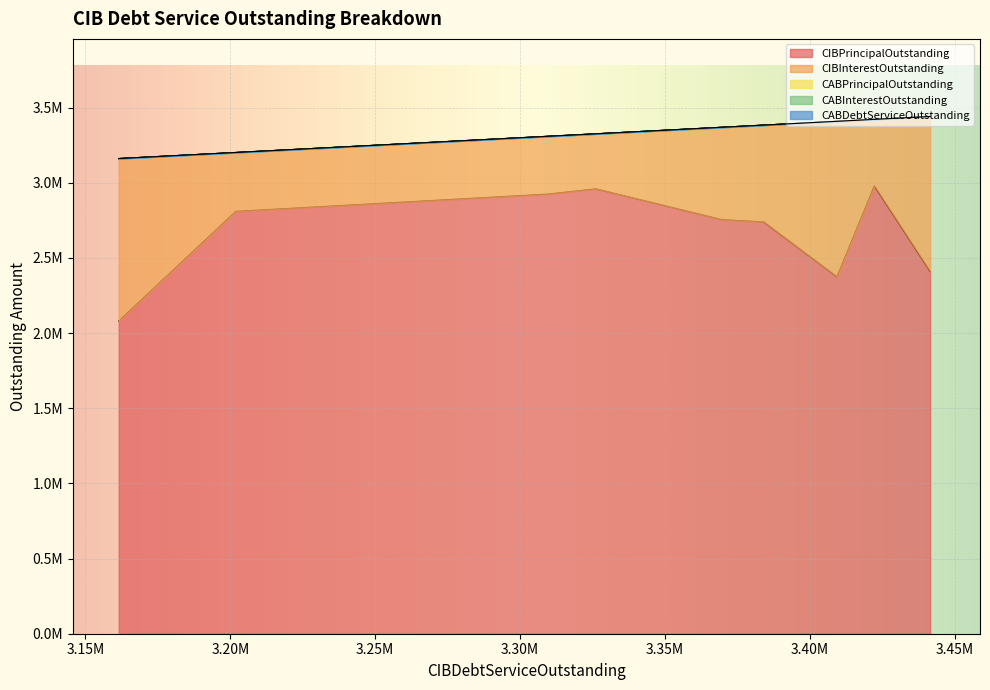

True or false: CIBPrincipalOutstanding and CABDebtServiceOutstanding intersect in this chart.

False